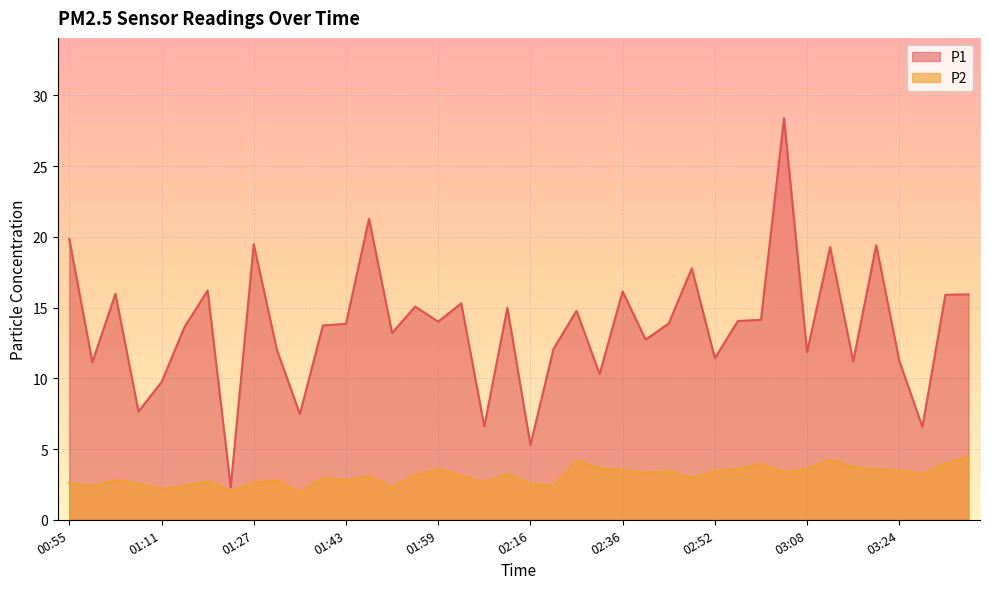

In P2, how many points are higher than both neighbors (excluding endpoints)?

11